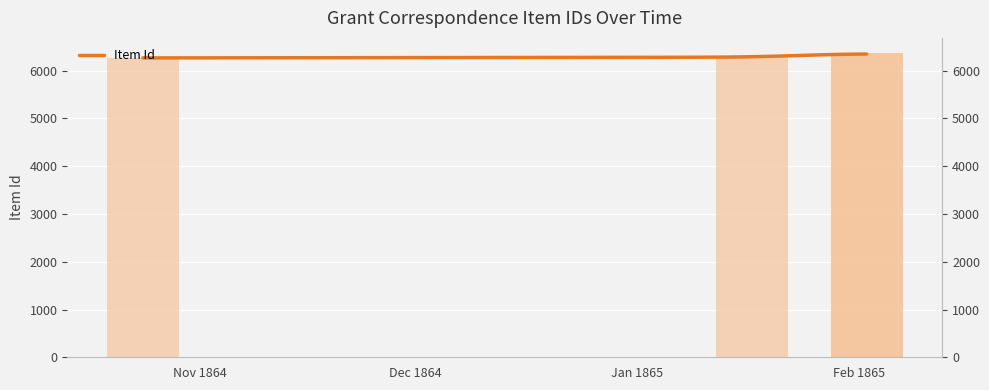

What is the greatest value displayed?

6367